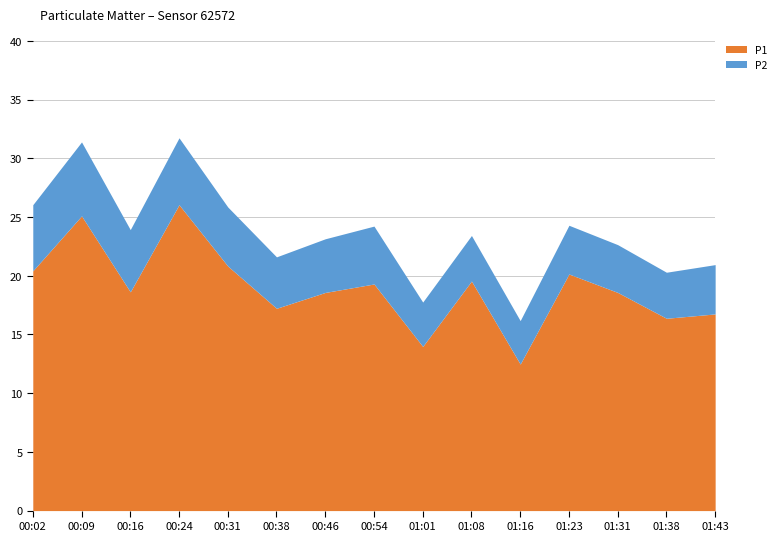

Does the chart have visible grid lines?

Yes